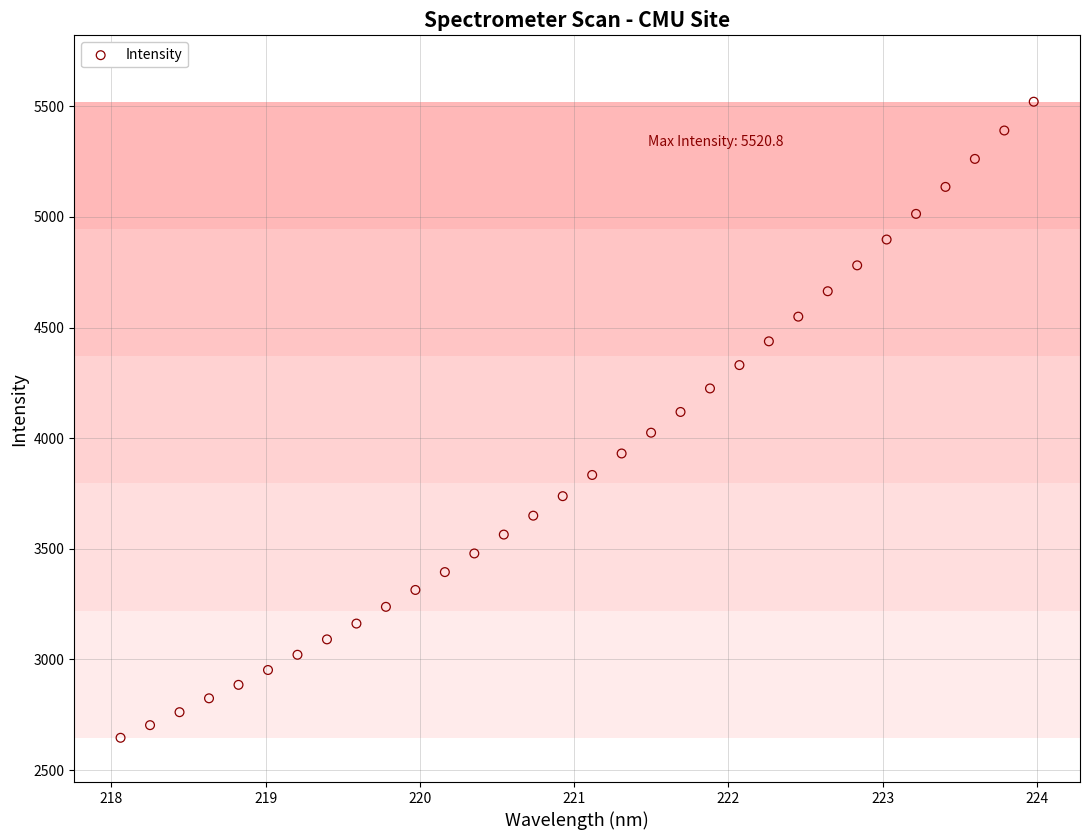

What is the range of Y values (max minus min)?

2874.9